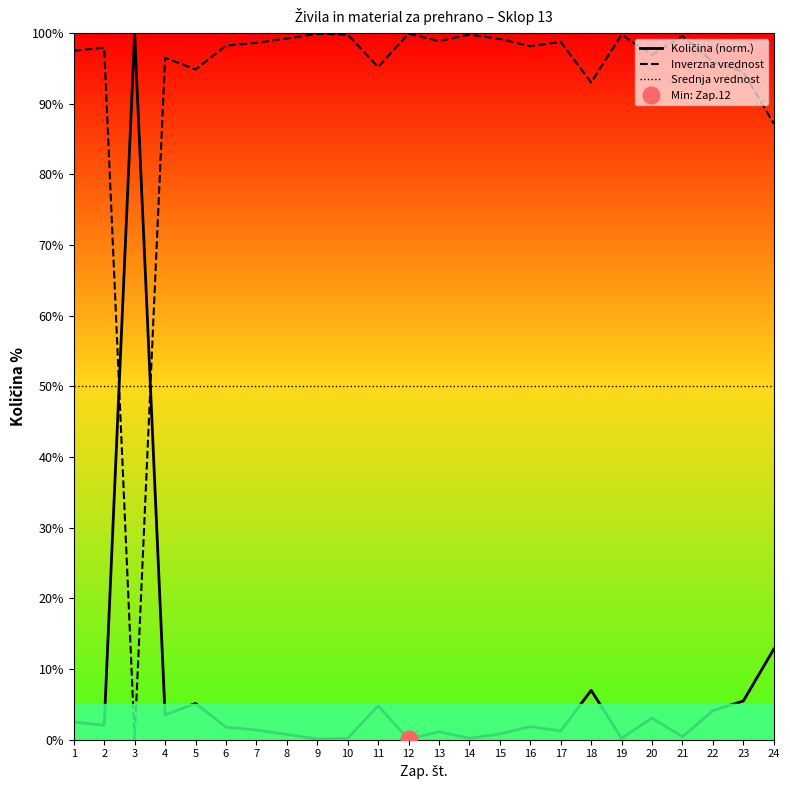

Is it true that Inverzna vrednost equals 94.5 at 23?

True